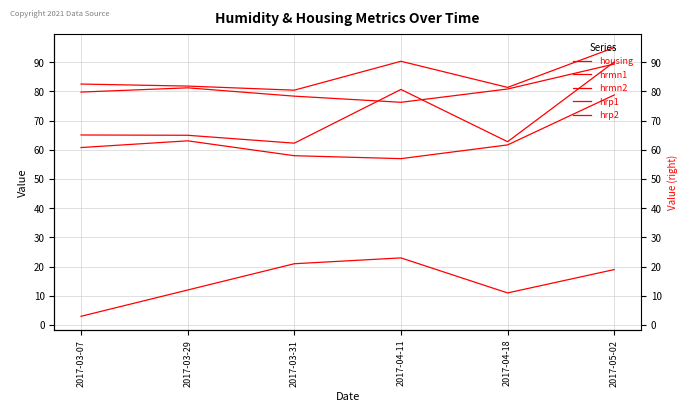

The value of housing at 2017-04-18 is 4.3. True or false?

False